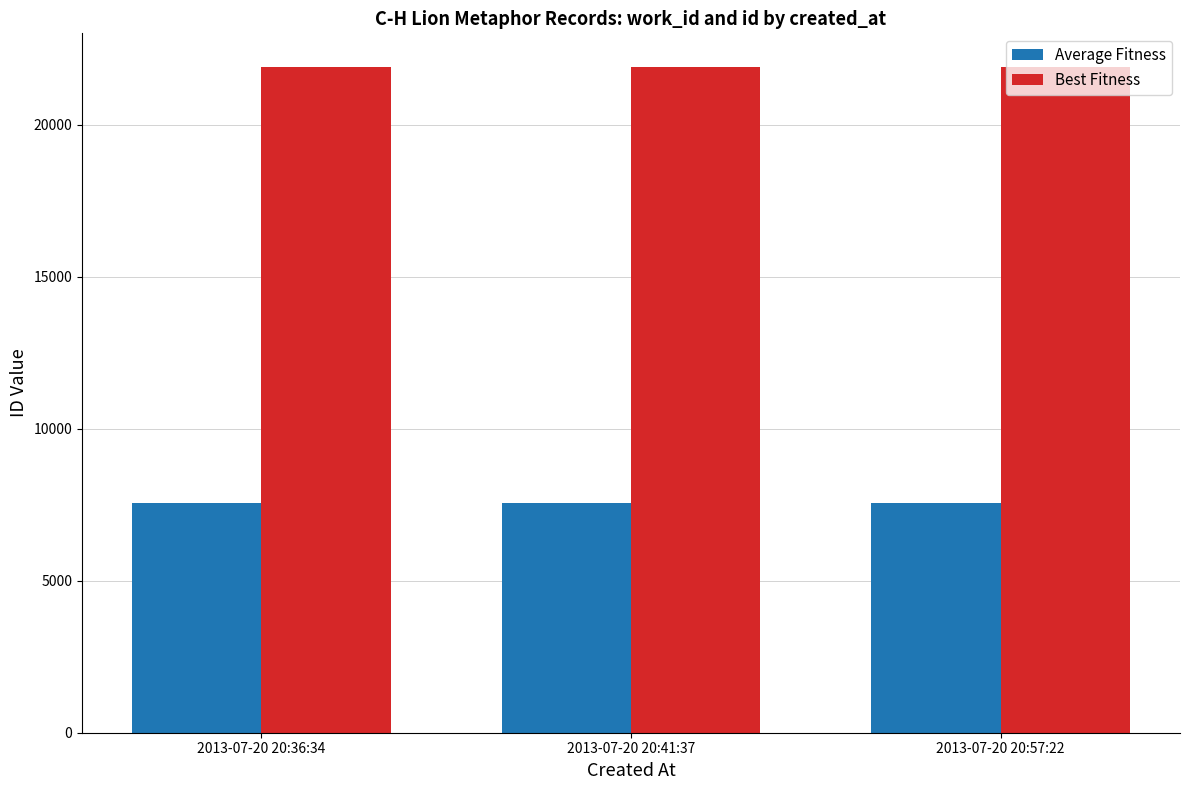

Which series has the largest total across all categories?

Best Fitness